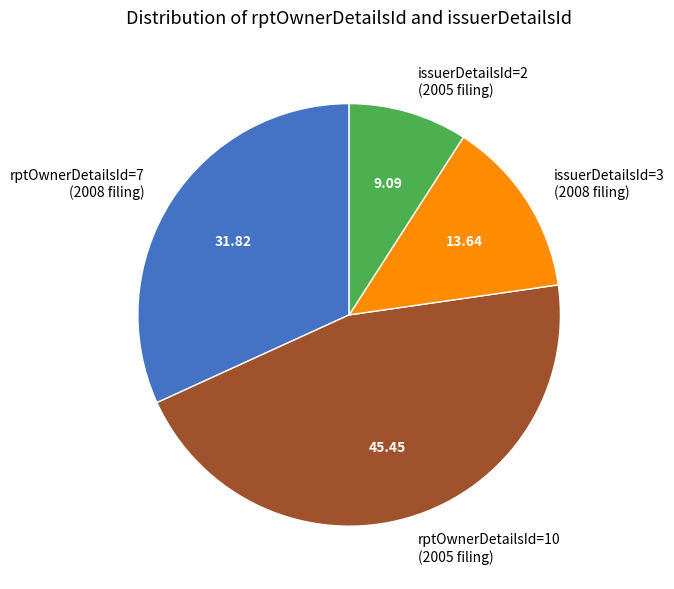

Which slice is the smallest?

issuerDetailsId=2 (2005 filing)